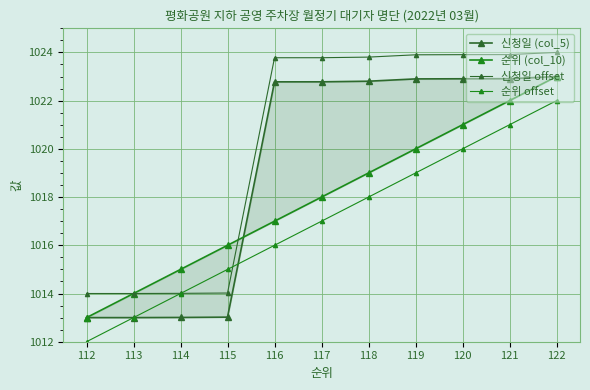

At how many categories does at least one series exceed 1020?

7